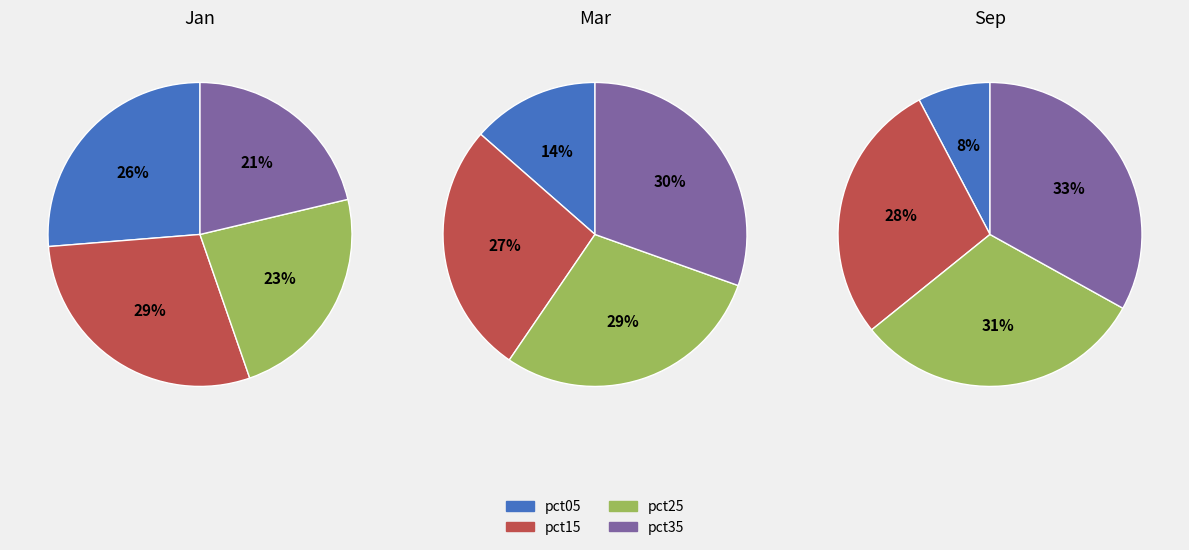

Is 9 the majority of the pie?

No